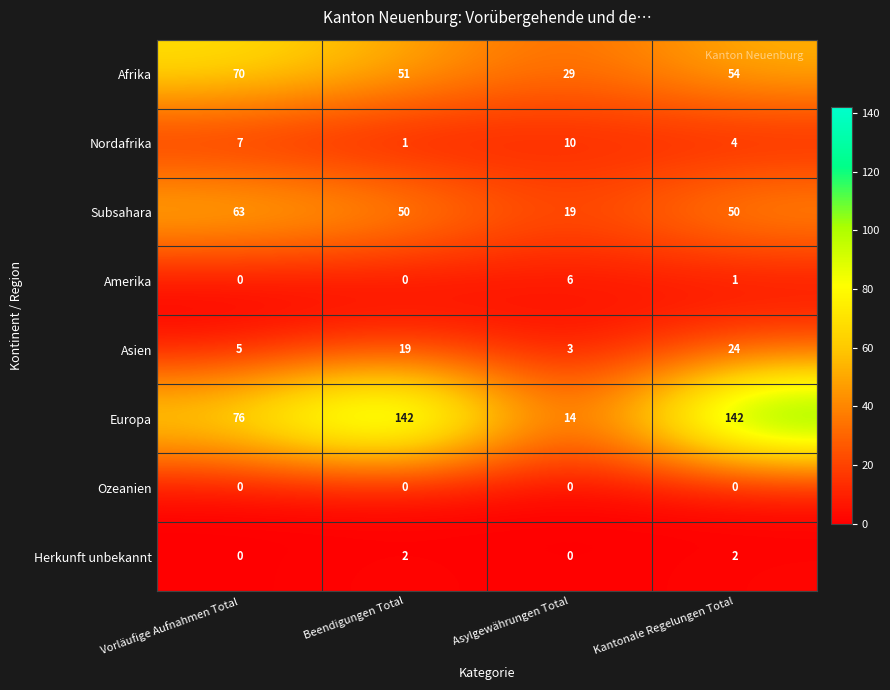

What is the maximum value shown in the chart?

142